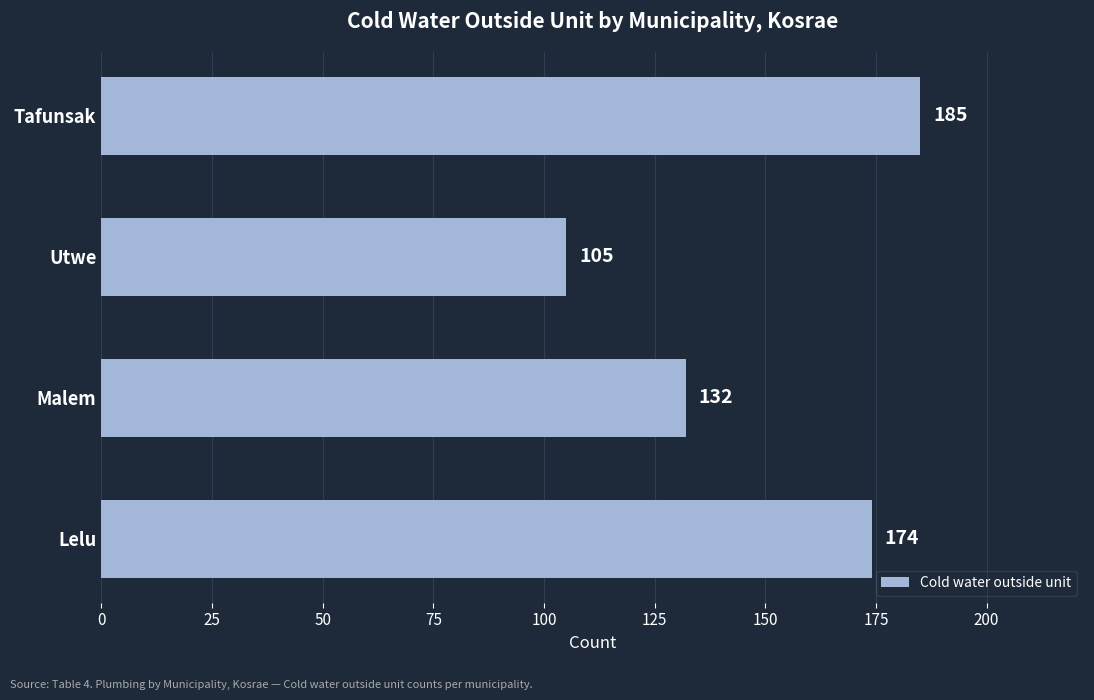

What is the average value?

149